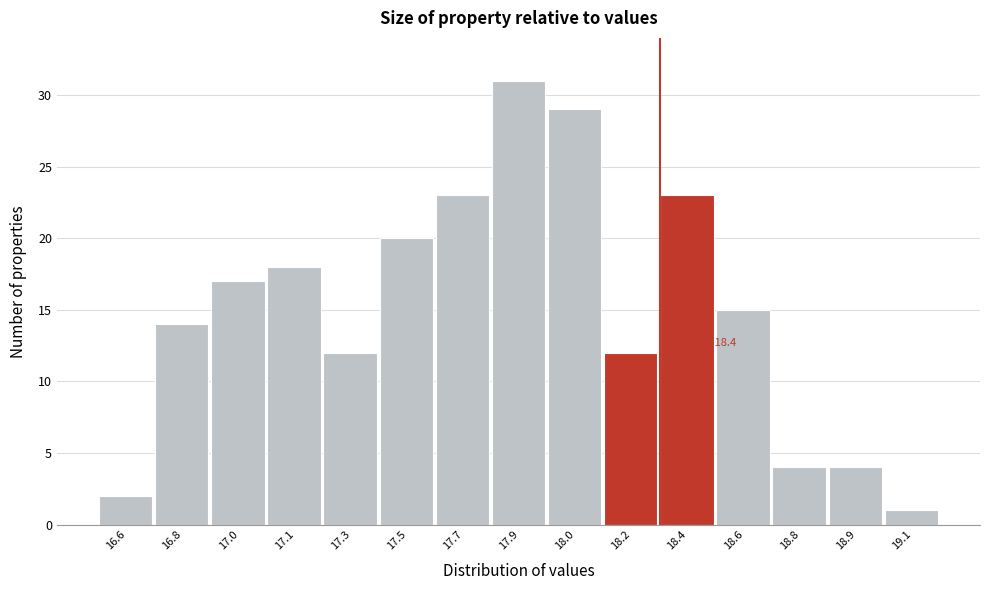

Reading left to right, what are all the values shown in this chart?

16.6=2	16.8=14	17.0=17	17.1=18	17.3=12	17.5=20	17.7=23	17.9=31	18.0=29	18.2=12	18.4=23	18.6=15	18.8=4	18.9=4	19.1=1